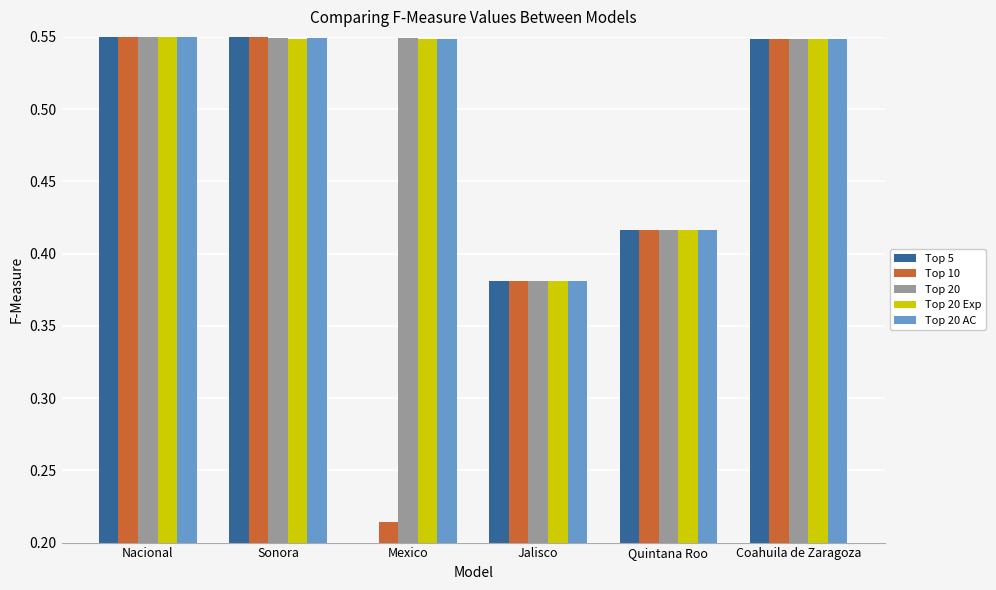

Which series has the widest spread of values?

Top 5